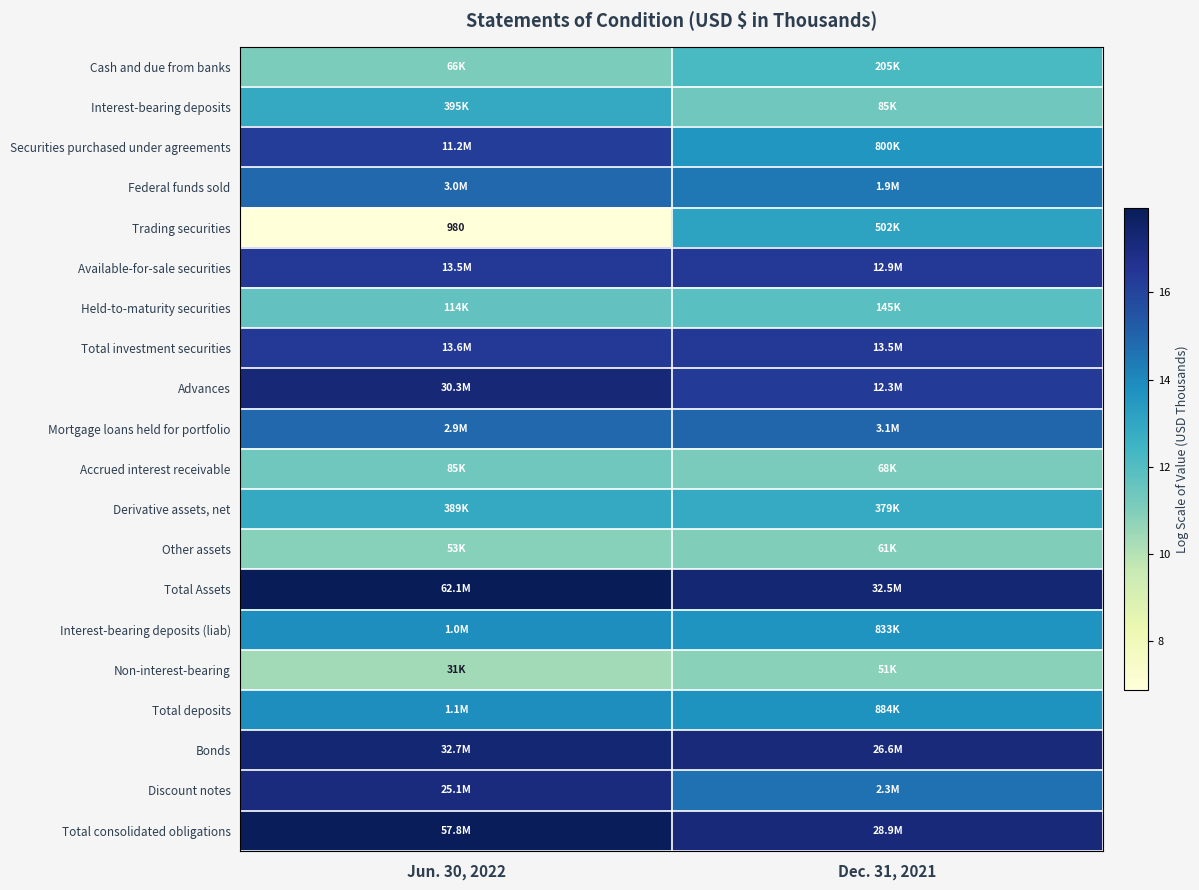

Rank the categories by Held-to-maturity securities value from lowest to highest.

Jun. 30, 2022, Dec. 31, 2021